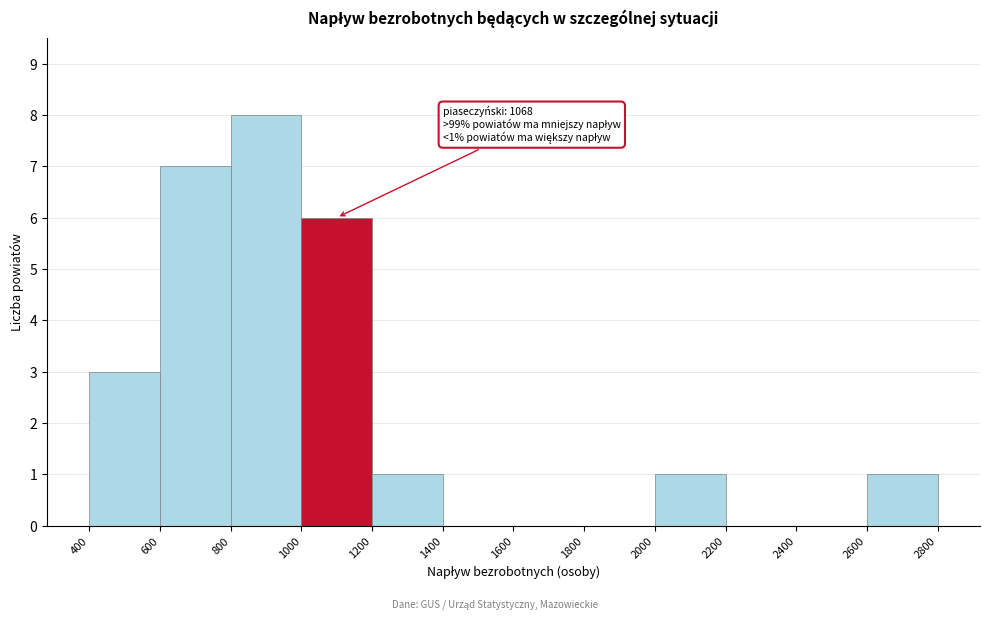

Over which range of the x-axis is the bar tallest?

800 to 1000